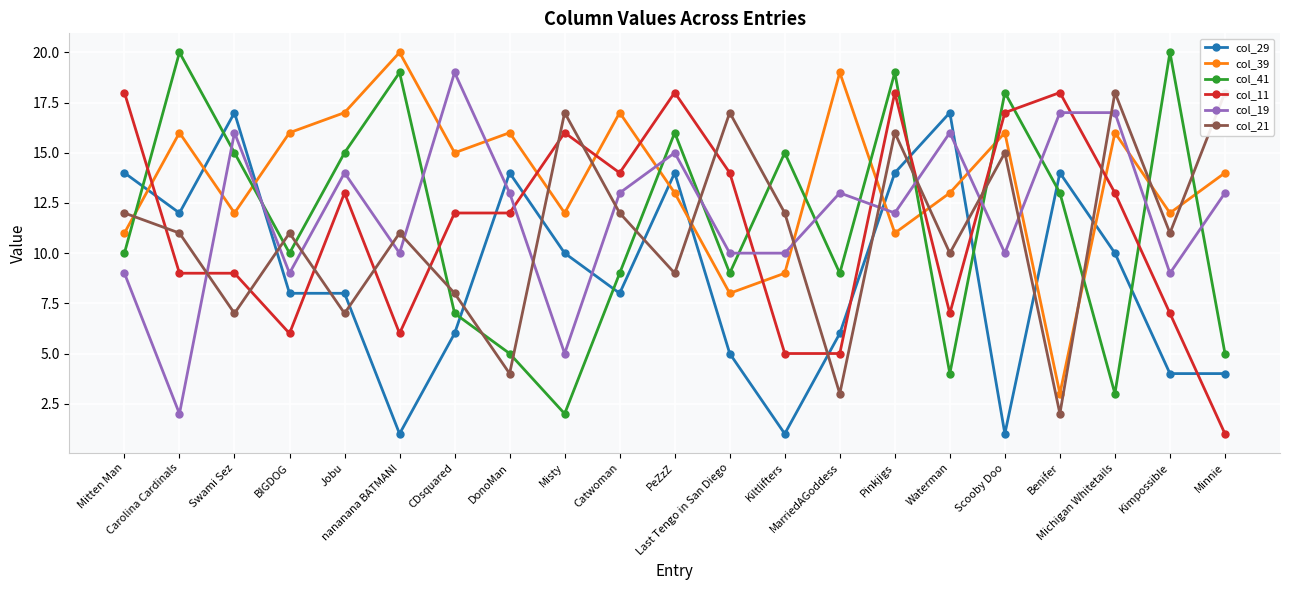

Which category has the lowest value across all series?

nananana BATMAN!